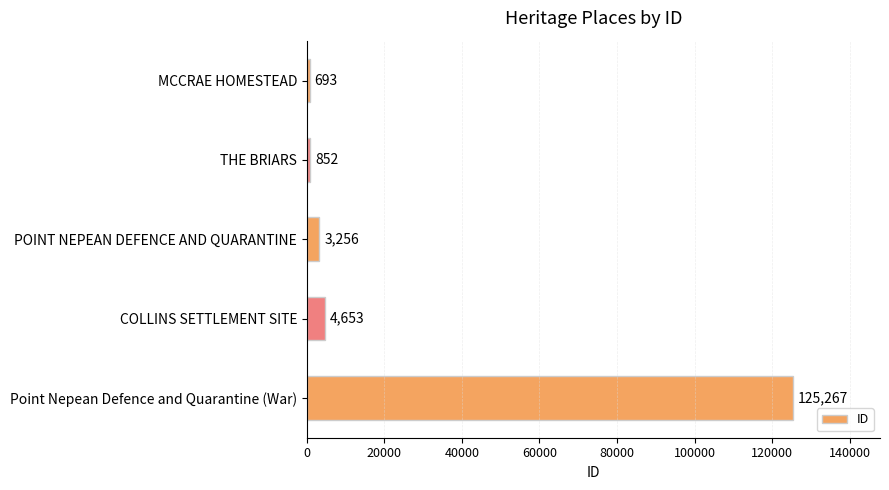

How many data points does each series have?

5